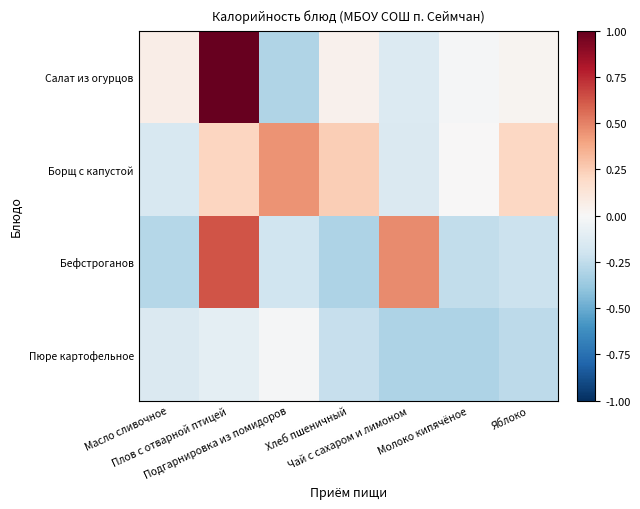

What is the total value across all series at Плов с отварной птицей?

1.8